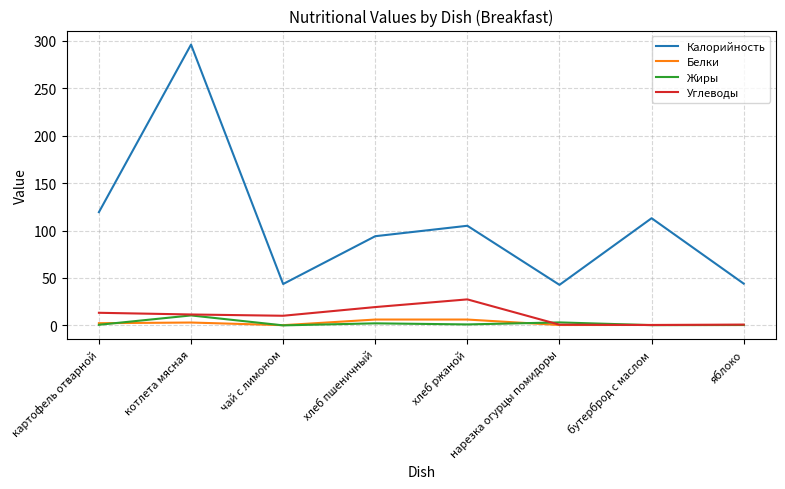

Which series has the largest total across all categories?

Калорийность